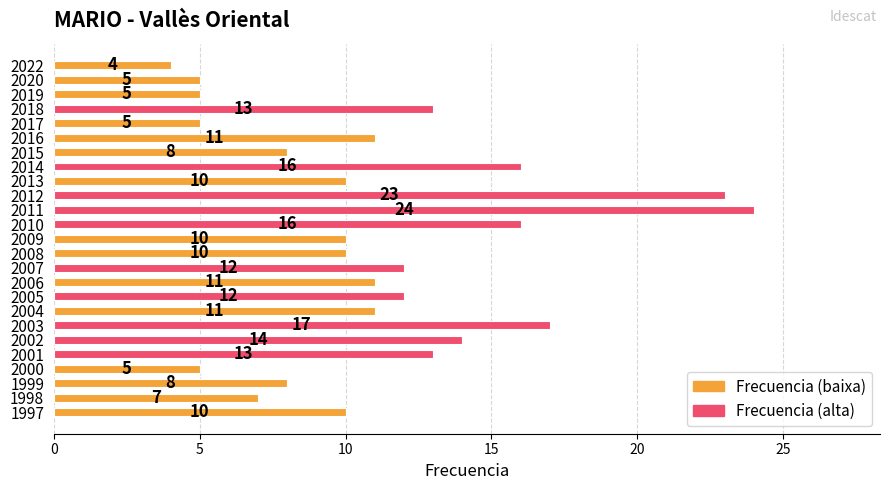

How many bars are there in total?

25